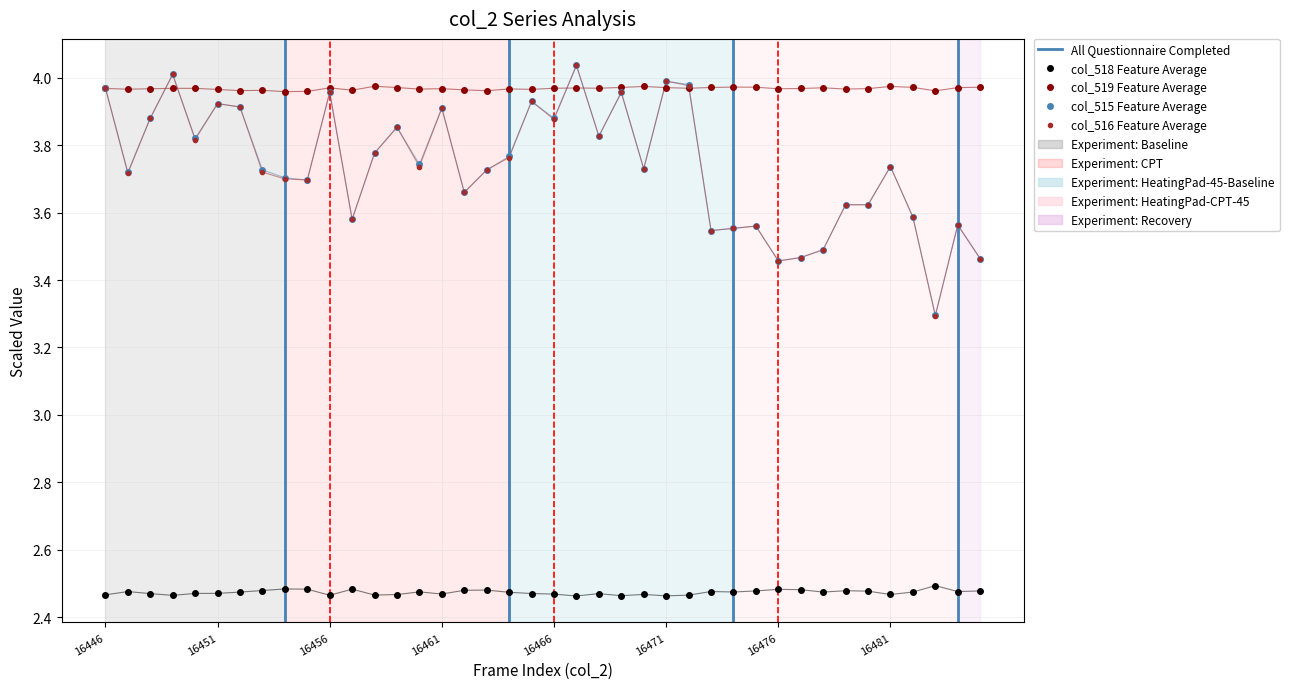

What is the sum of all col_518 values?

98.9